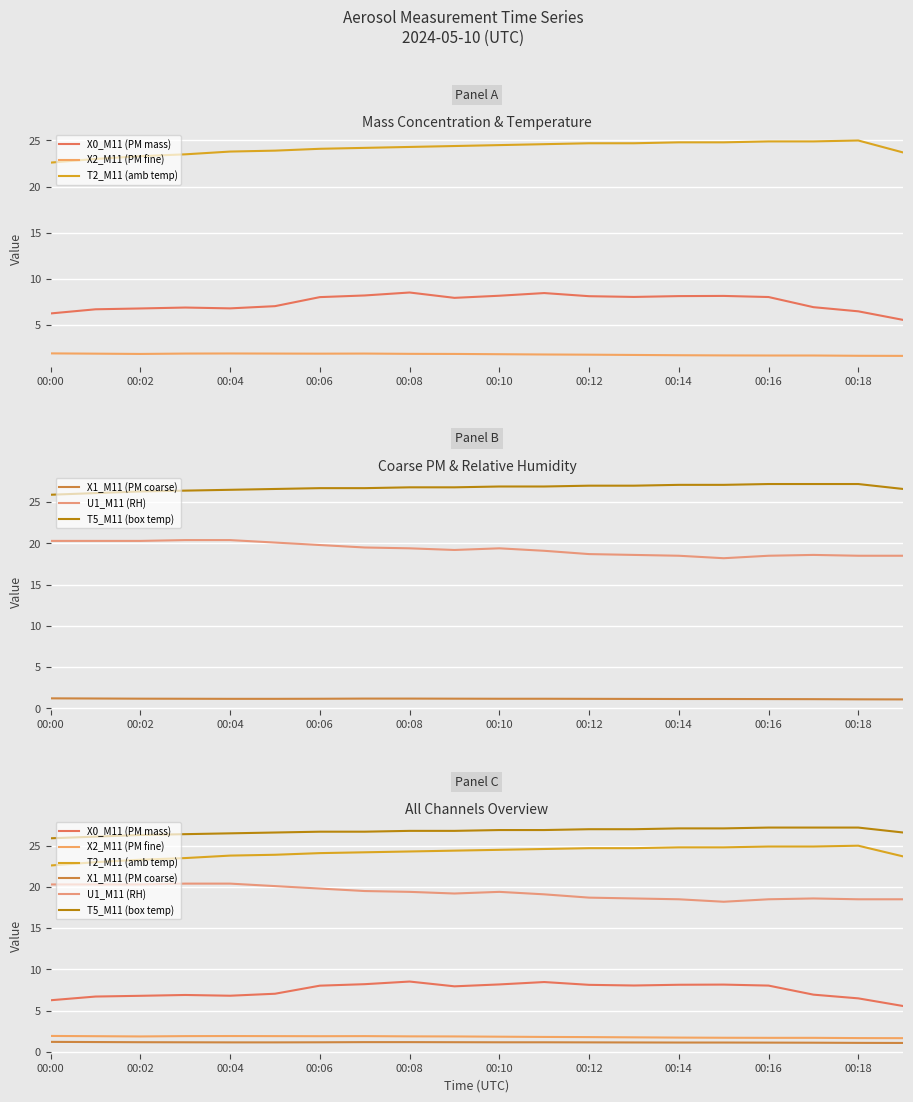

What is the label of the 7th point from the right?

13